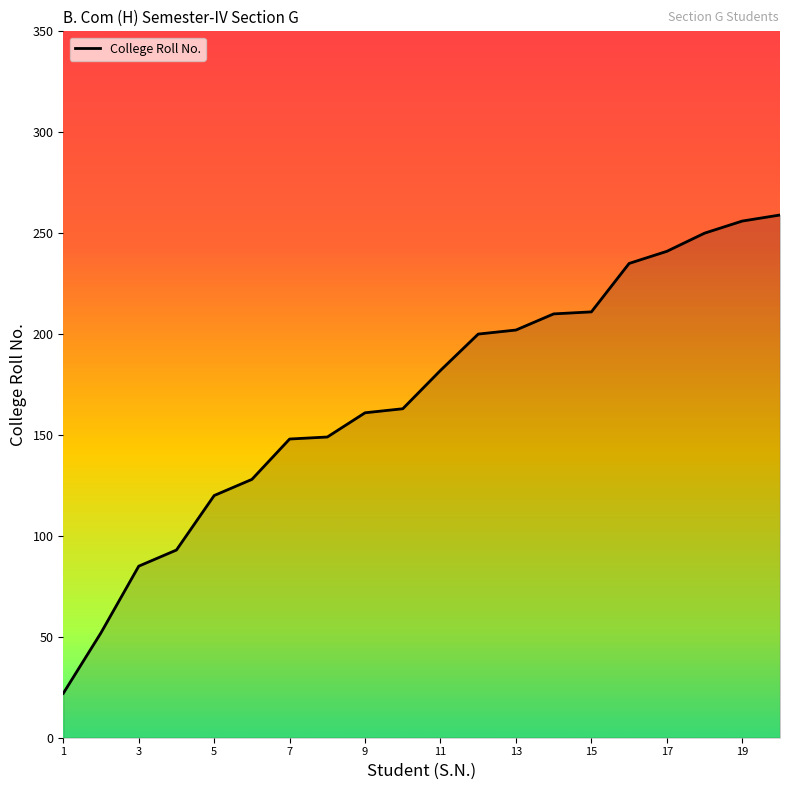

What is the maximum value shown in the chart?

259